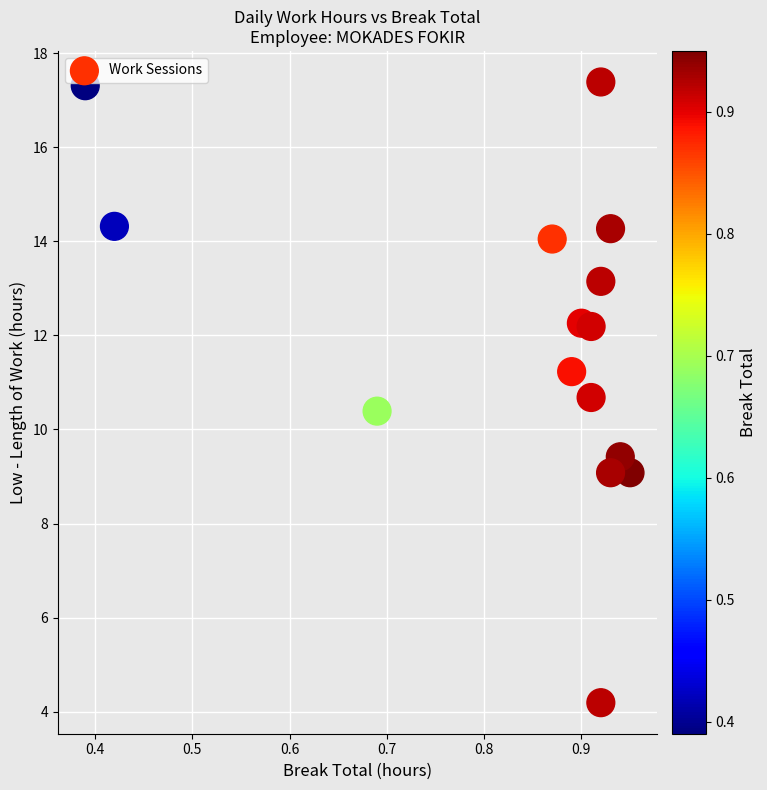

What Y value in the scatter plot is closest to 10?

10.4